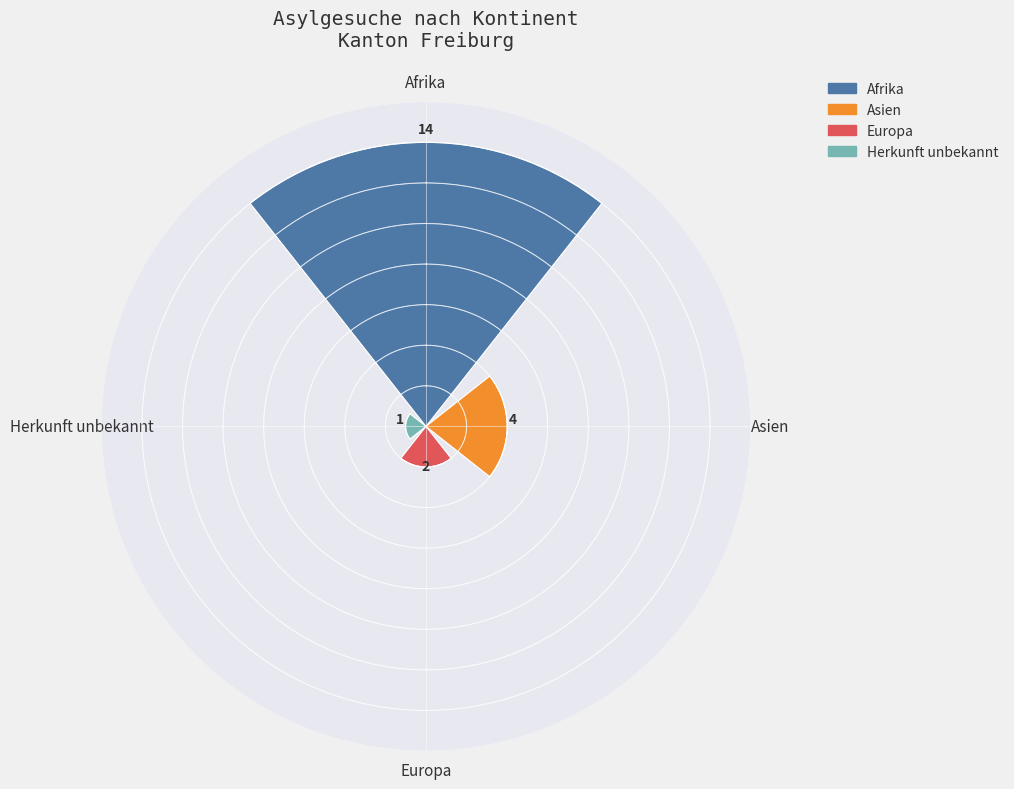

Which slice is the smallest?

Herkunft unbekannt